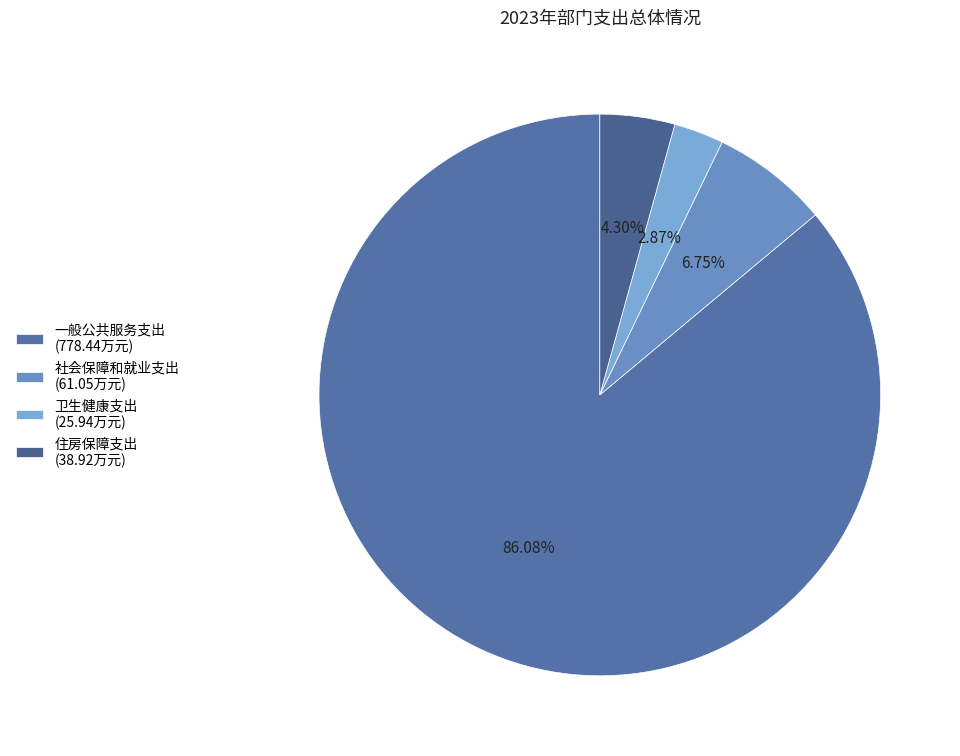

To the nearest percent, what is the difference between the 住房保障支出 and 一般公共服务支出 slice percentages?

82%